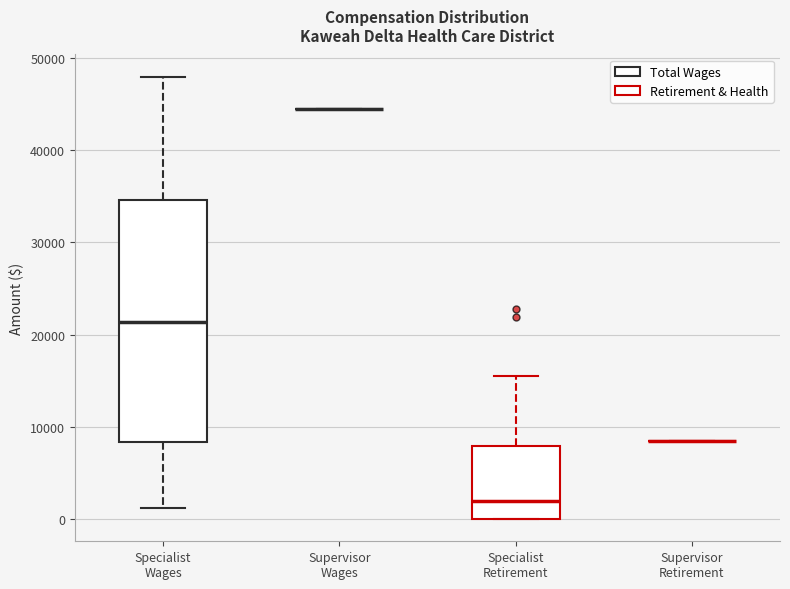

Reading left to right, read every box against the y-axis: the position of its median line, the range the box covers, and the ends of its whiskers. The values are not printed on the chart, so give them approximately, as read against the axis.

Specialist Wages: median 21000, box 8000 to 35000, whiskers 1000 to 48000
Supervisor Wages: box collapsed to a line at 44000, whiskers 44000 to 44000
Specialist Retirement: median 2000, box 0 to 8000, whiskers 0 to 16000
Supervisor Retirement: box collapsed to a line at 8000, whiskers 8000 to 8000